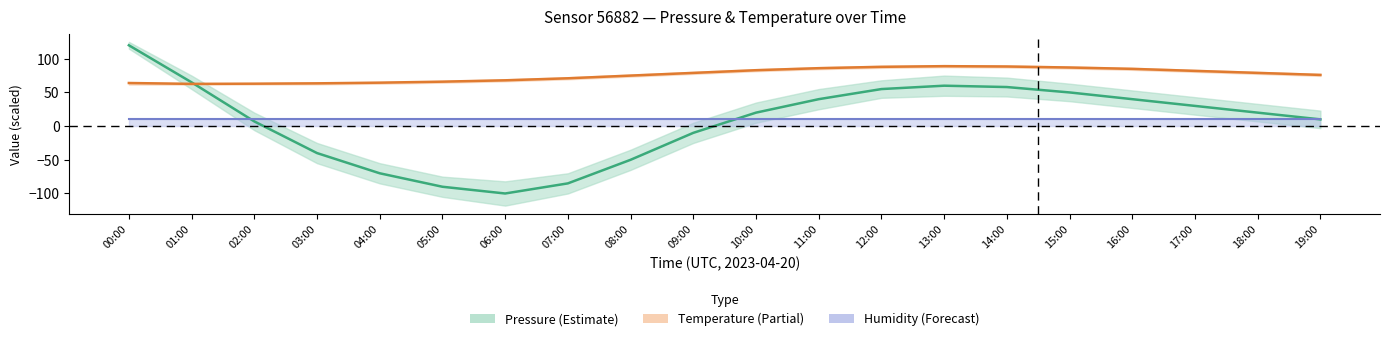

True or false: Pressure has more than 1 interior local peaks.

False